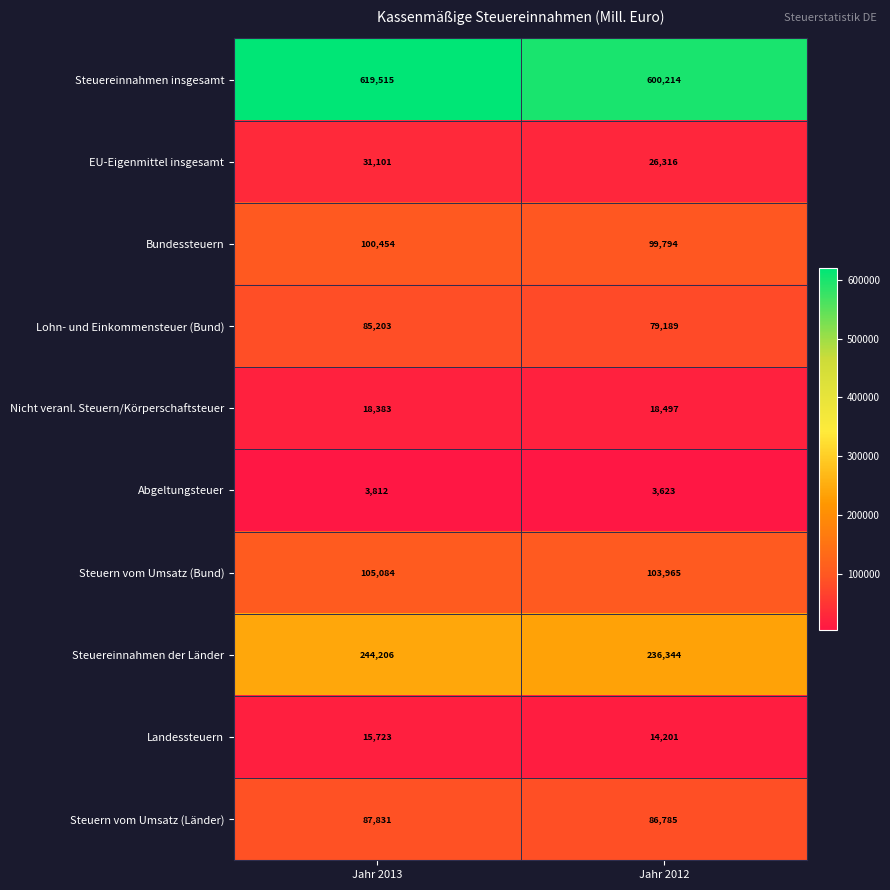

Rank the series at Jahr 2012 from highest to lowest value.

Steuereinnahmen insgesamt, Steuereinnahmen der Länder, Steuern vom Umsatz (Bund), Bundessteuern, Steuern vom Umsatz (Länder), Lohn- und Einkommensteuer (Bund), EU-Eigenmittel insgesamt, Nicht veranl. Steuern/Körperschaftsteuer, Landessteuern, Abgeltungsteuer